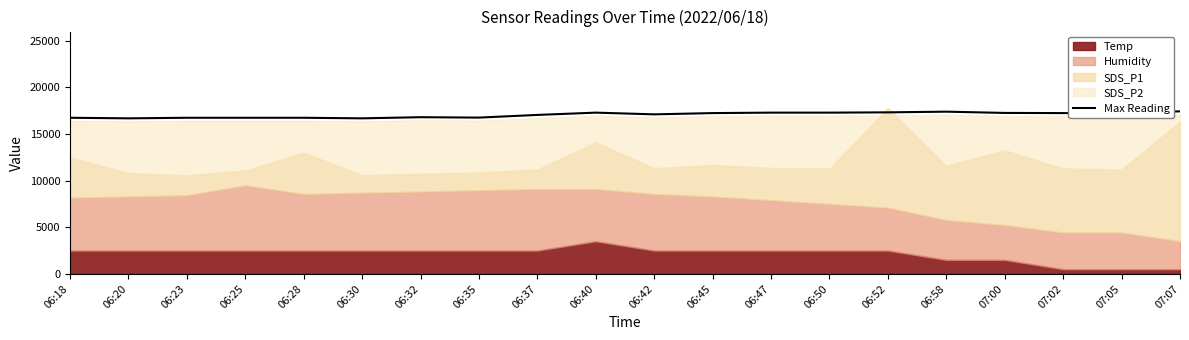

What is the greatest value displayed?

17440.0